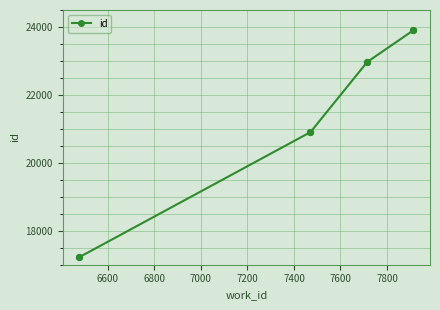

True or false: there are more than 2 points higher than both neighbors.

False